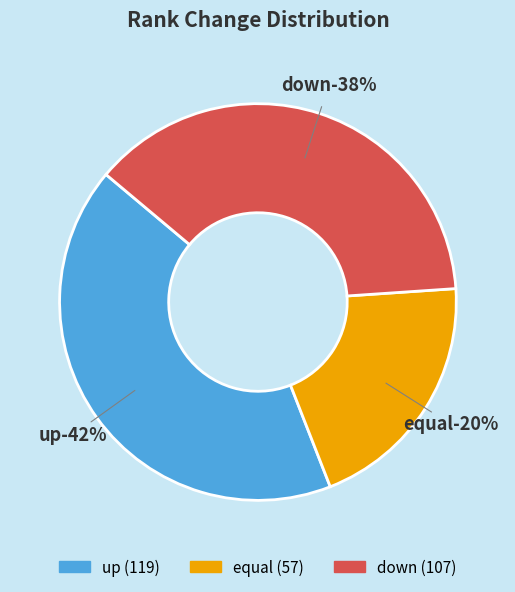

What is the smallest slice in the pie chart?

equal